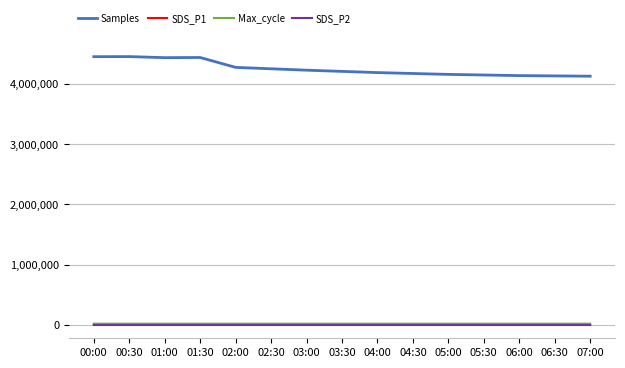

Is this an area chart (filled region under the line)?

No